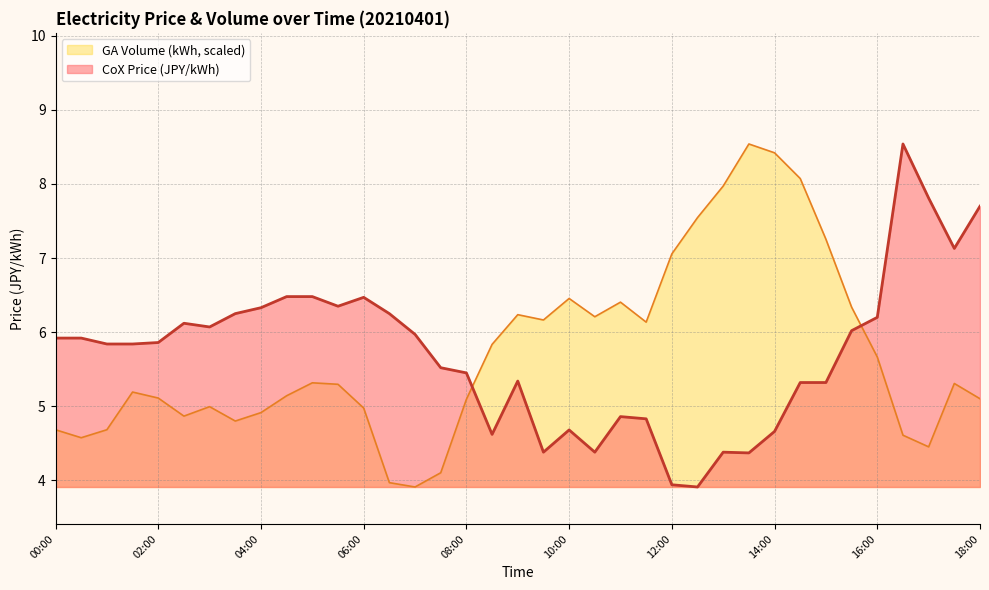

What is the difference between the GA Volume (kWh) values at 08:30 and 07:30?

1.7